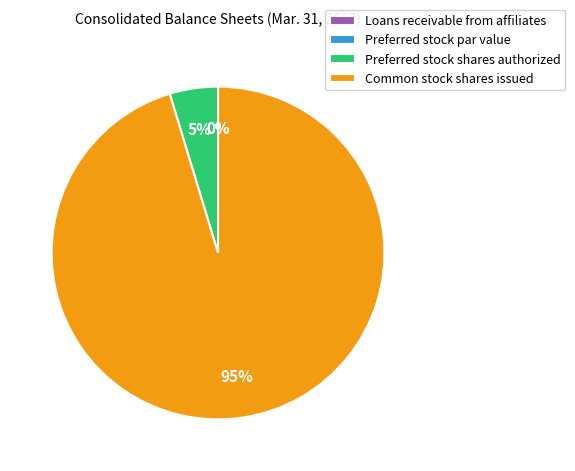

Which category has the biggest portion of the pie?

Common stock shares issued